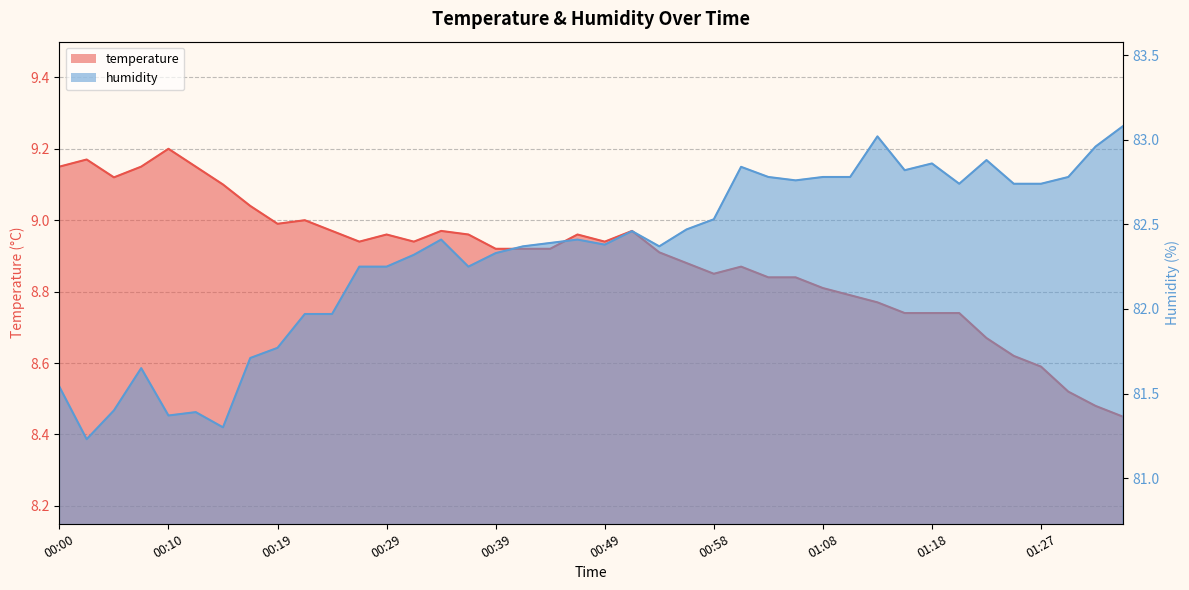

Which series changed the most between 00:34 and 00:51?

humidity